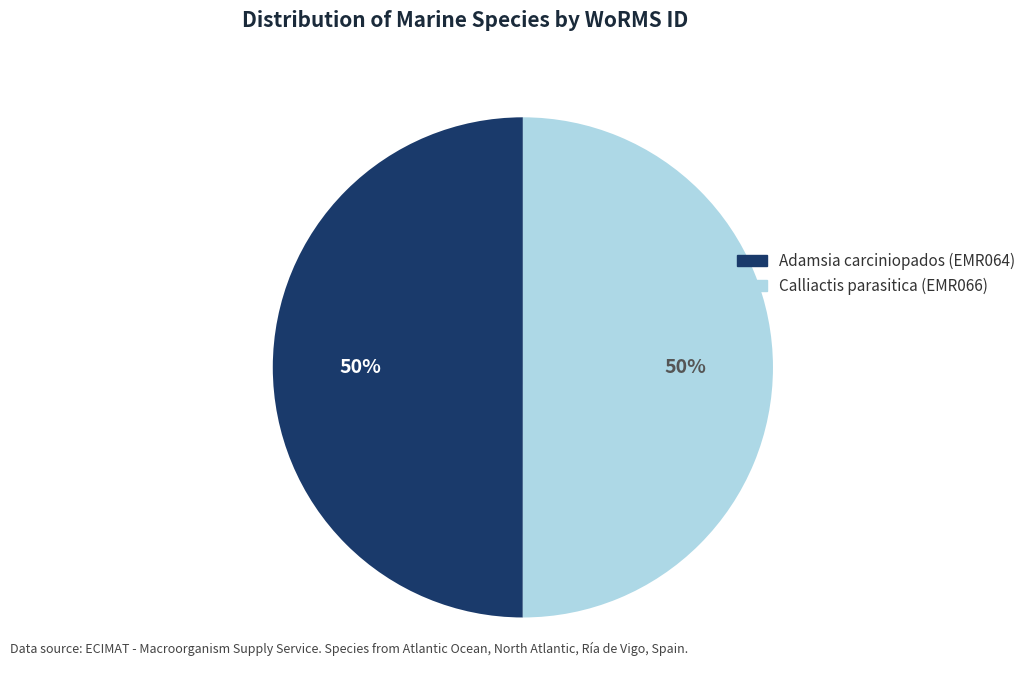

Count the number of slices in the pie.

2